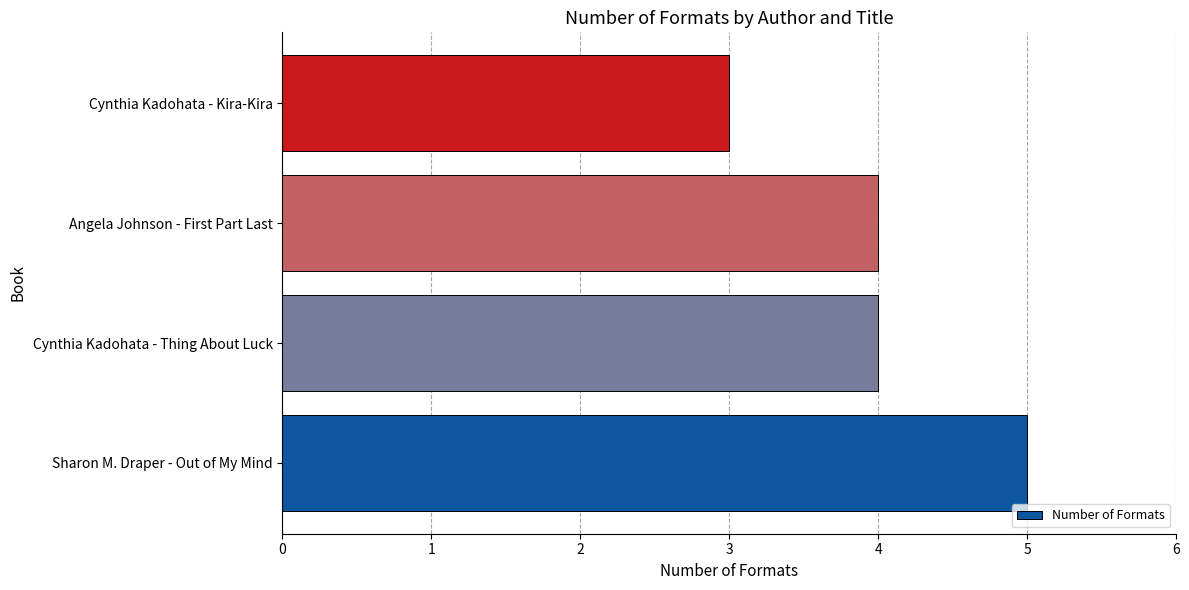

What is the average value?

4